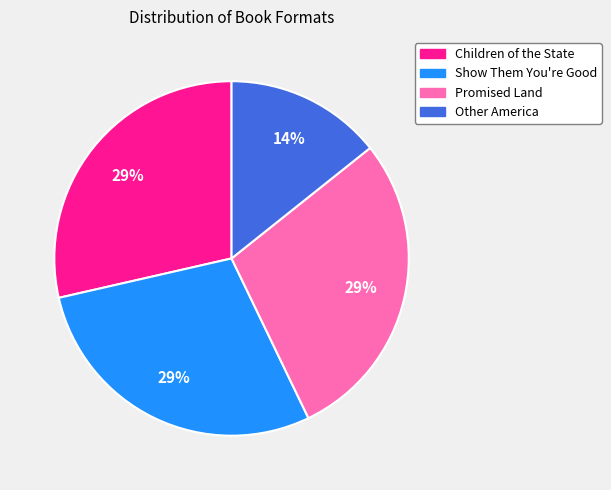

Is there any slice that represents more than half of the pie?

No